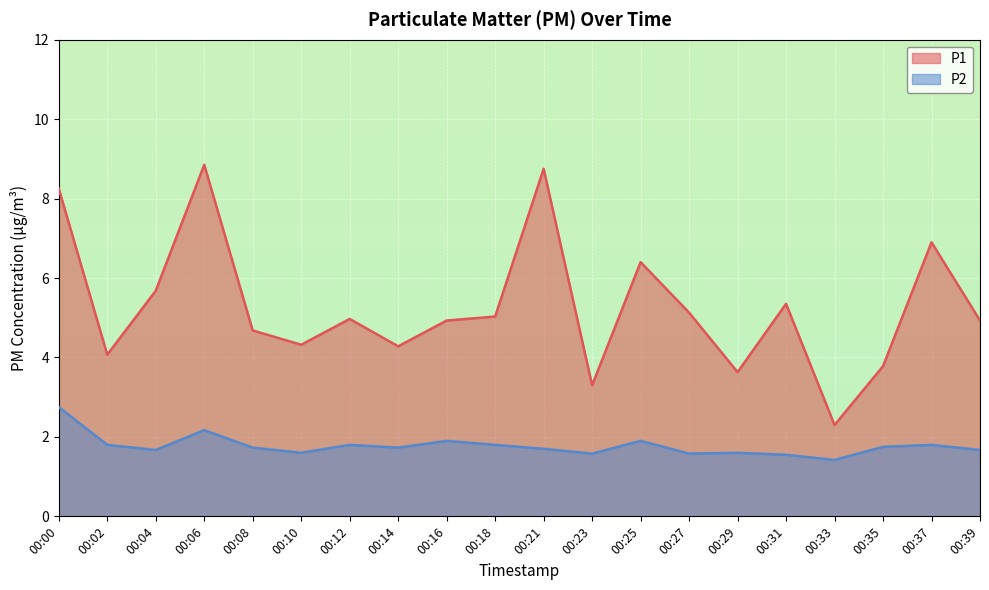

What is the average value of the P2 series?

1.8